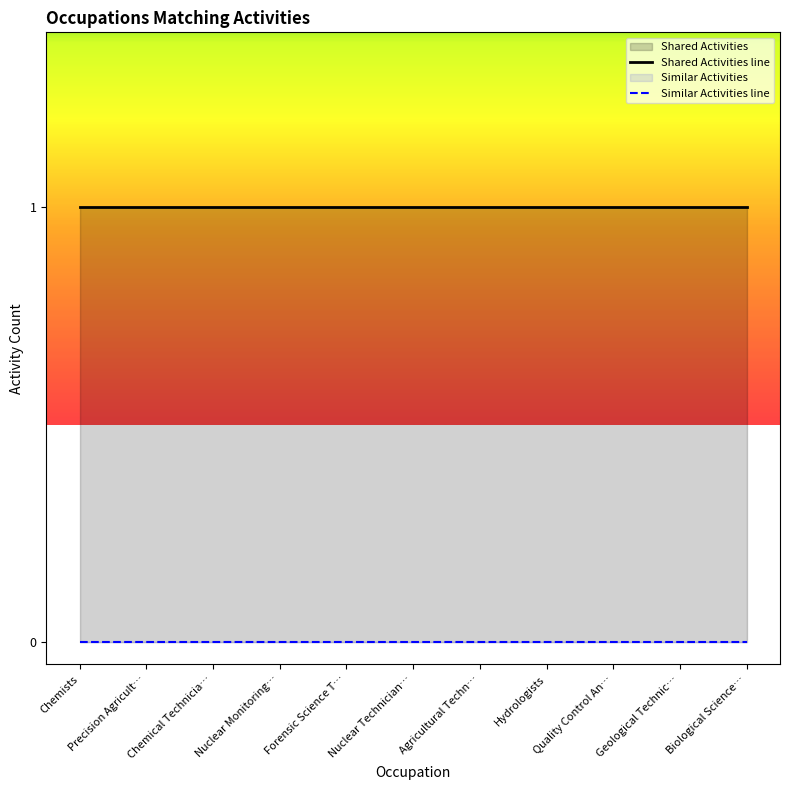

Which series changed the most between Chemists and Nuclear Monitoring…?

Shared Activities line